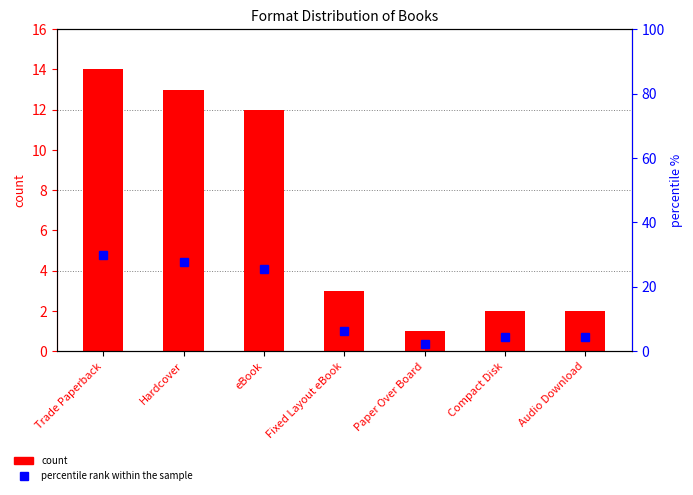

Between Fixed Layout eBook and eBook, which is larger?

eBook